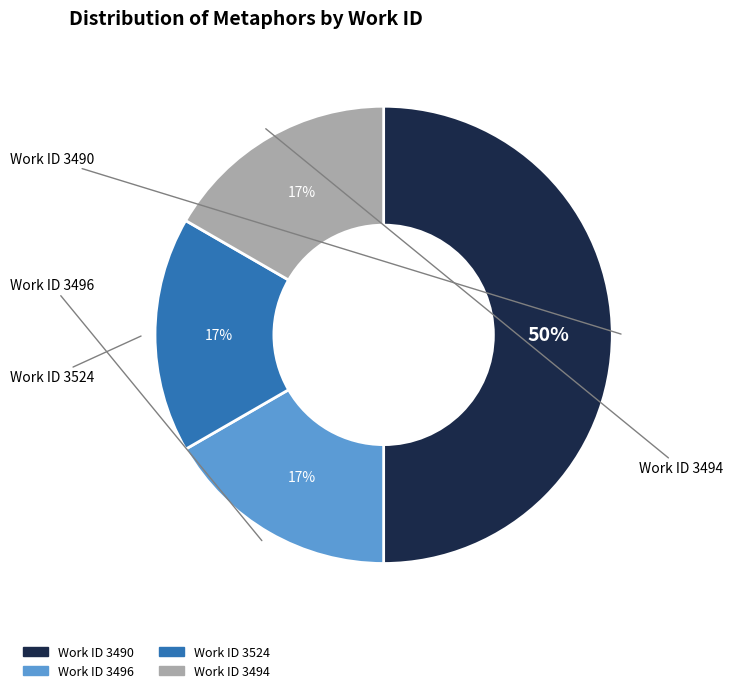

To the nearest percent, what is the average slice percentage?

25%